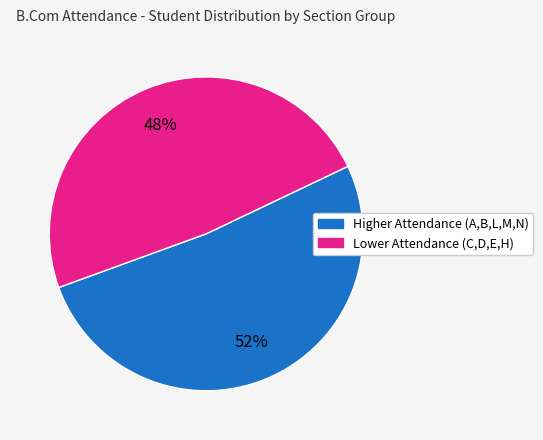

Is there a majority slice in this chart?

Yes